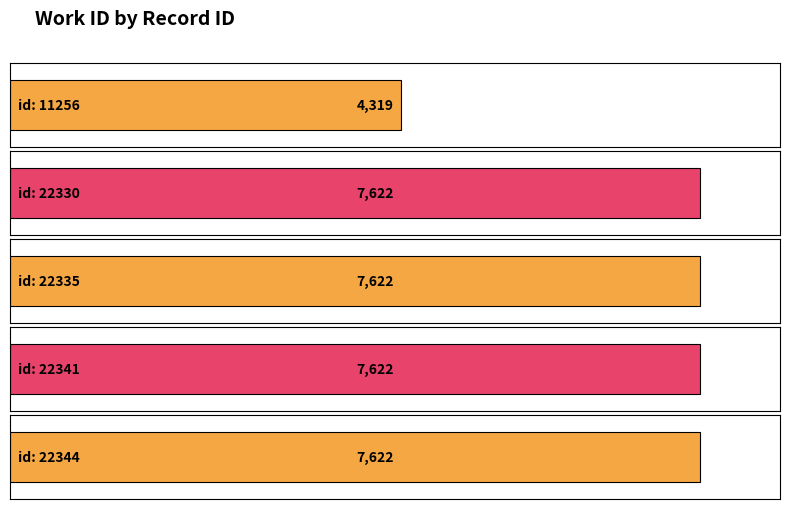

Are the bars grouped side by side (vs. stacked)?

No